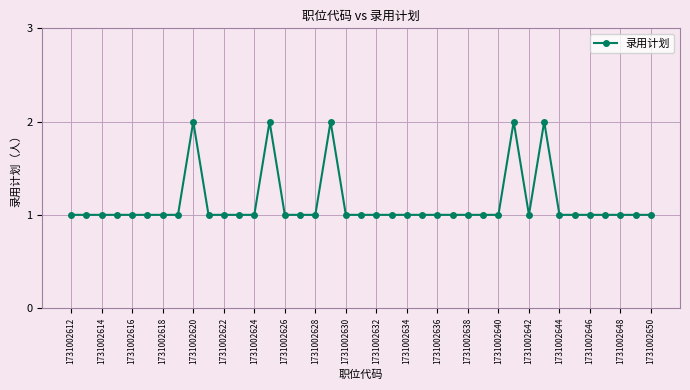

What is the value of the 36th point from the left?

1